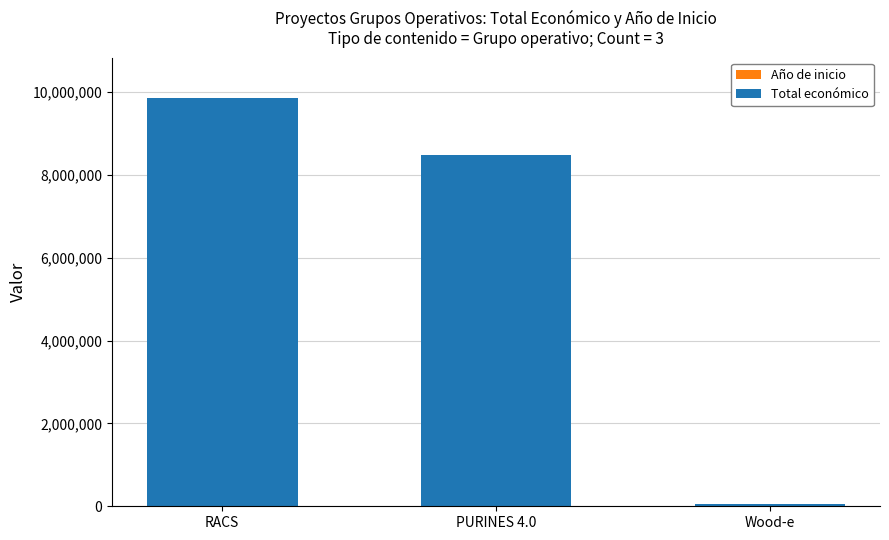

At which category is the sum across all series the highest?

RACS